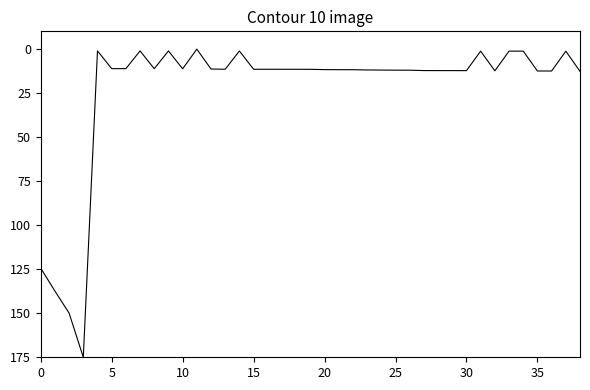

What is the difference between the maximum and minimum values?

174.9